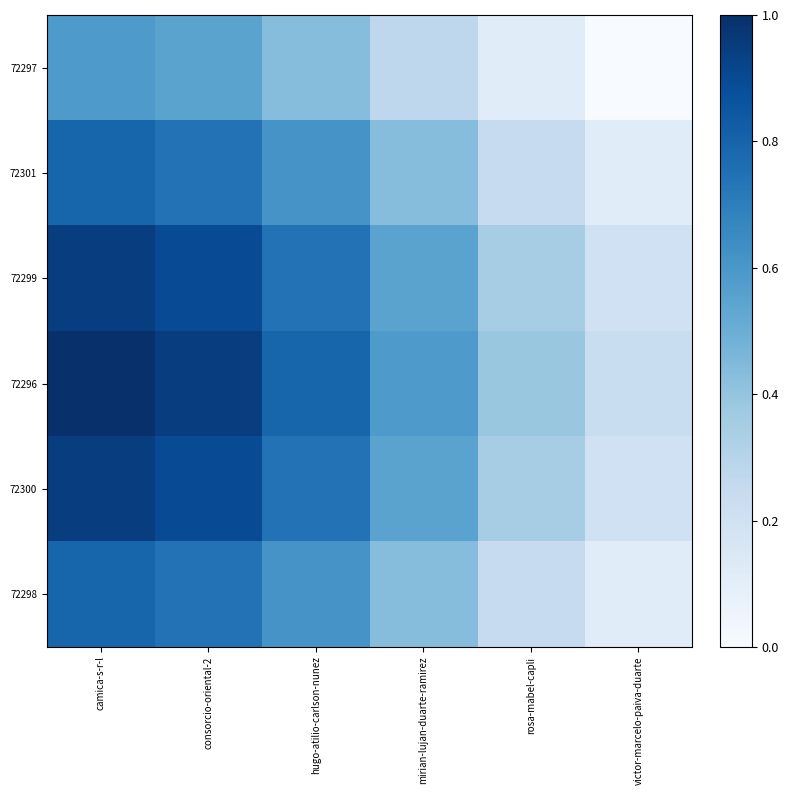

Reading left to right, transcribe all the data shown in this chart.

72297: camica-s-r-l=0.6	consorcio-oriental-2=0.5	hugo-atilio-carlson-nunez=0.4	mirian-lujan-duarte-ramirez=0.3	rosa-mabel-capli=0.1	victor-marcelo-paiva-duarte=0.0
72301: camica-s-r-l=0.8	consorcio-oriental-2=0.7	hugo-atilio-carlson-nunez=0.6	mirian-lujan-duarte-ramirez=0.4	rosa-mabel-capli=0.2	victor-marcelo-paiva-duarte=0.1
72299: camica-s-r-l=0.9	consorcio-oriental-2=0.9	hugo-atilio-carlson-nunez=0.7	mirian-lujan-duarte-ramirez=0.5	rosa-mabel-capli=0.3	victor-marcelo-paiva-duarte=0.2
72296: camica-s-r-l=1.0	consorcio-oriental-2=0.9	hugo-atilio-carlson-nunez=0.8	mirian-lujan-duarte-ramirez=0.6	rosa-mabel-capli=0.4	victor-marcelo-paiva-duarte=0.2
72300: camica-s-r-l=0.9	consorcio-oriental-2=0.9	hugo-atilio-carlson-nunez=0.7	mirian-lujan-duarte-ramirez=0.5	rosa-mabel-capli=0.3	victor-marcelo-paiva-duarte=0.2
72298: camica-s-r-l=0.8	consorcio-oriental-2=0.7	hugo-atilio-carlson-nunez=0.6	mirian-lujan-duarte-ramirez=0.4	rosa-mabel-capli=0.2	victor-marcelo-paiva-duarte=0.1